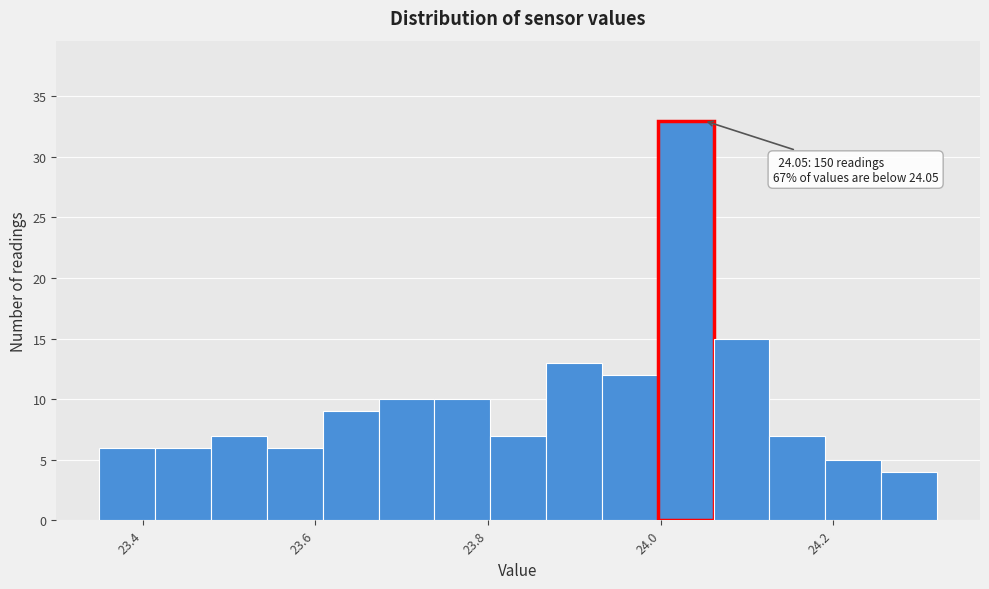

Read against the x-axis, roughly where is the centre of the tallest bar?

24.02